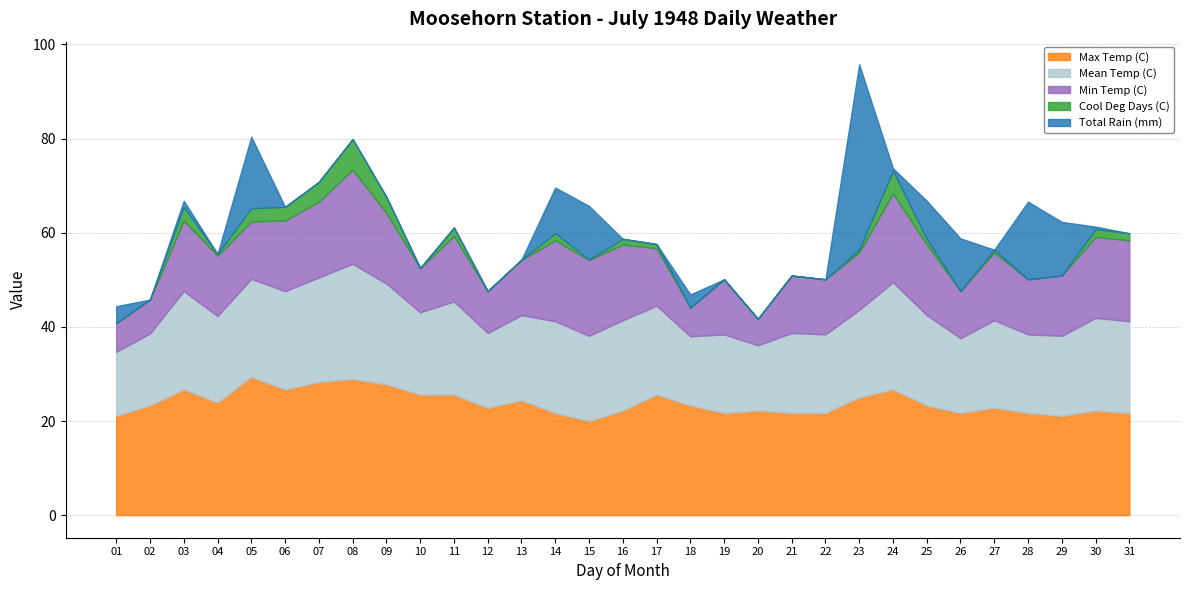

Between 05 and 13, which is larger?

05